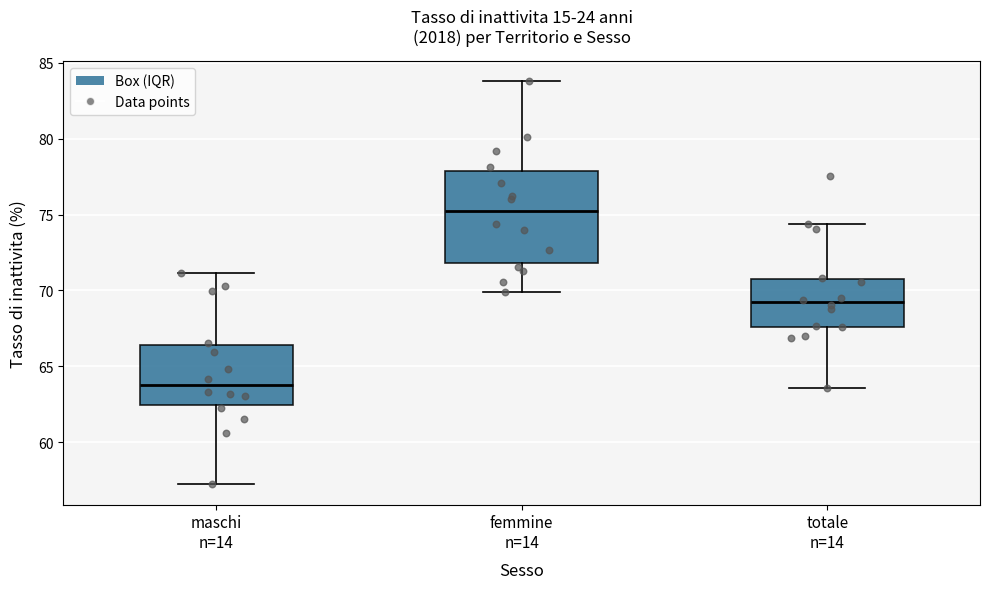

Reading left to right, read every box against the y-axis: the position of its median line, the range the box covers, and the ends of its whiskers. The values are not printed on the chart, so give them approximately, as read against the axis.

maschi n=14: median 63.5, box 62.5 to 66.5, whiskers 57.0 to 71.0
femmine n=14: median 75.0, box 72.0 to 78.0, whiskers 70.0 to 84.0
totale n=14: median 69.0, box 67.5 to 71.0, whiskers 63.5 to 74.5